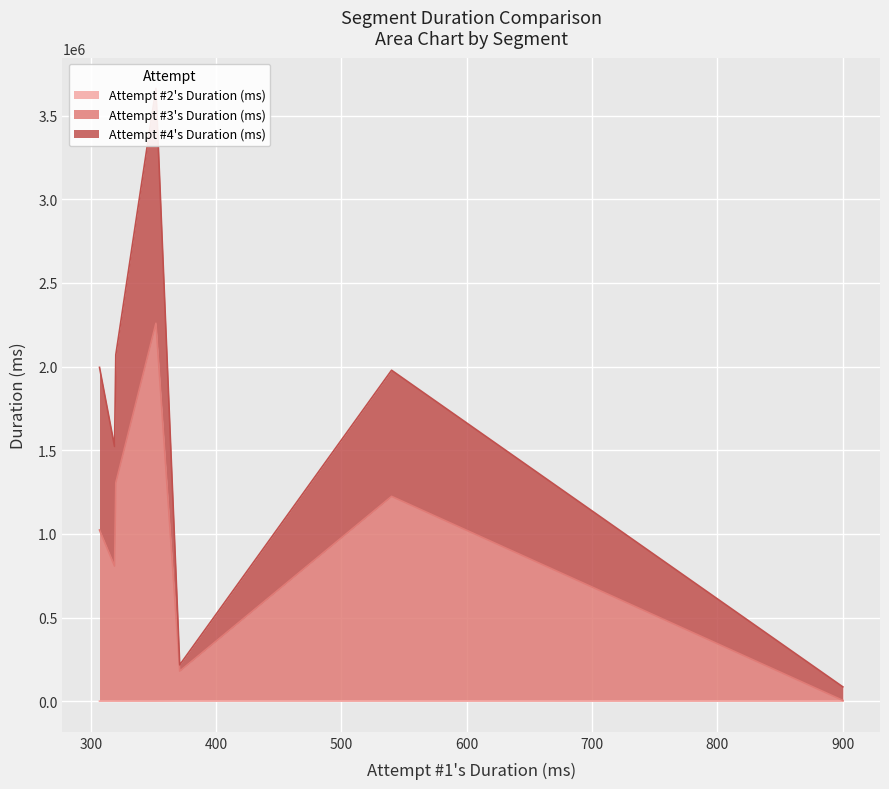

Which series has the largest range (max minus min)?

Attempt #3's Duration (ms)